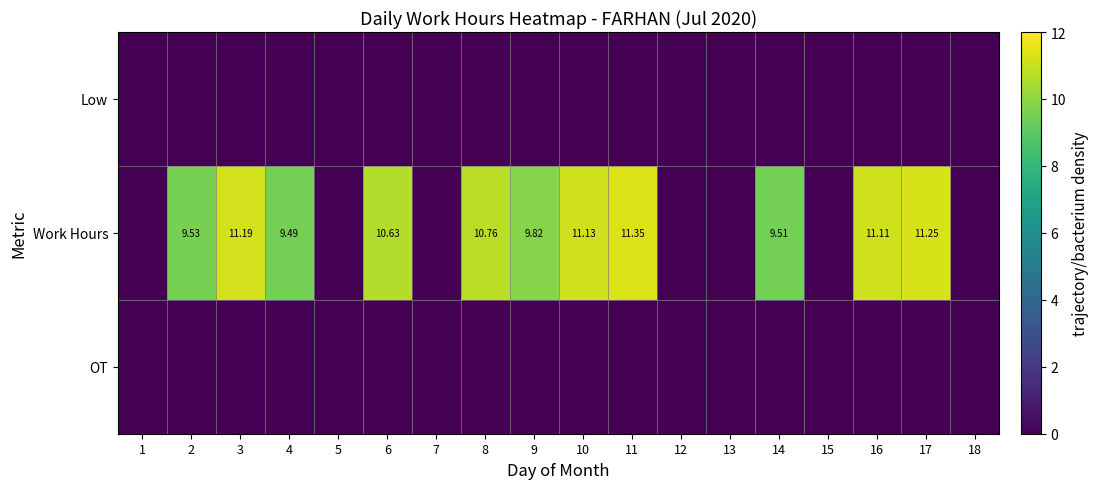

Which series has the largest total across all categories?

Work Hours